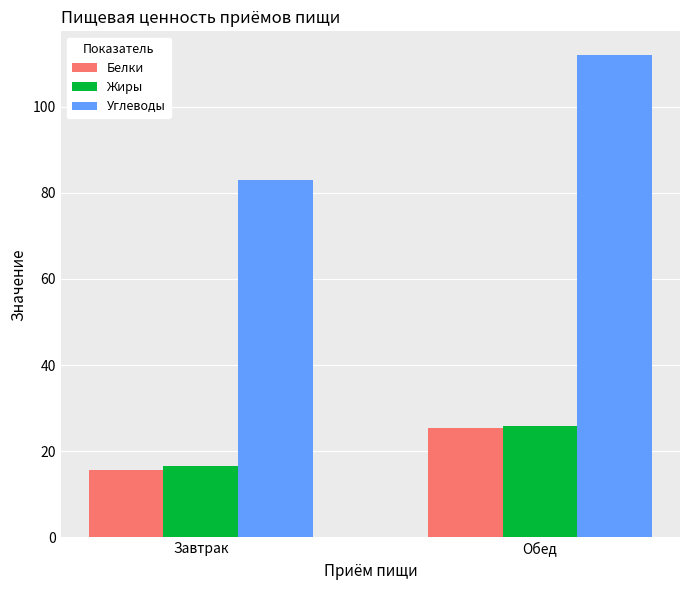

Does the chart contain stacked bars?

No